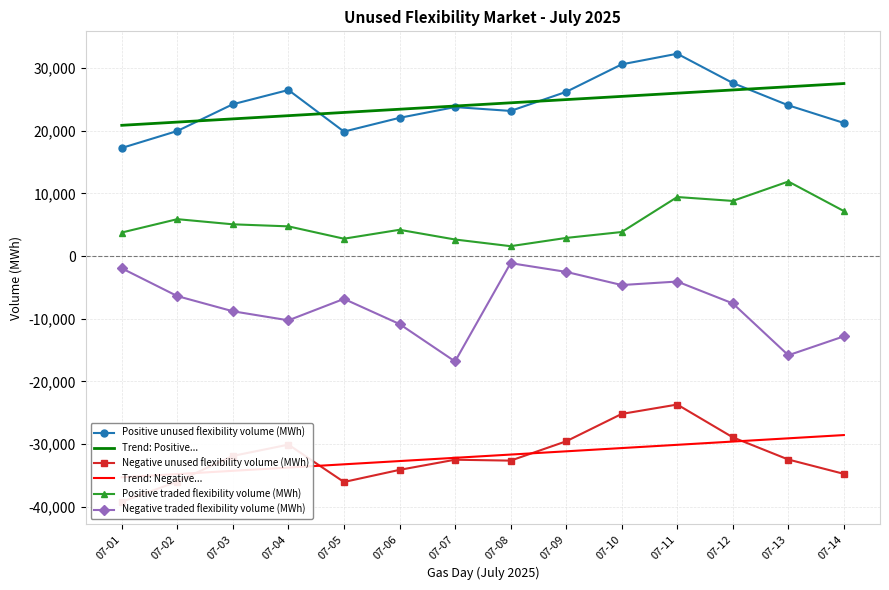

What is the difference between the highest and lowest values at 07-07?

56469.3